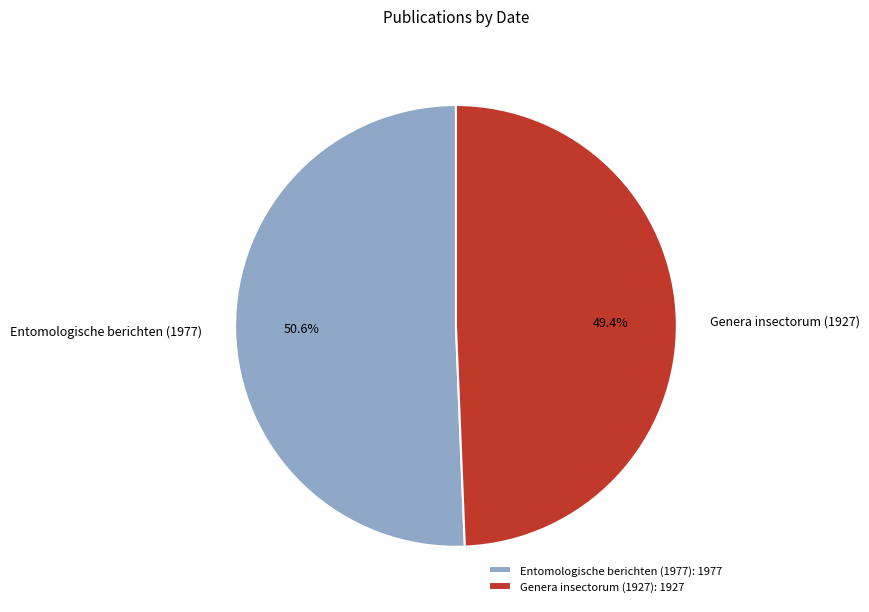

The Genera insectorum (1927) slice represents 49% of the pie. True or false?

True